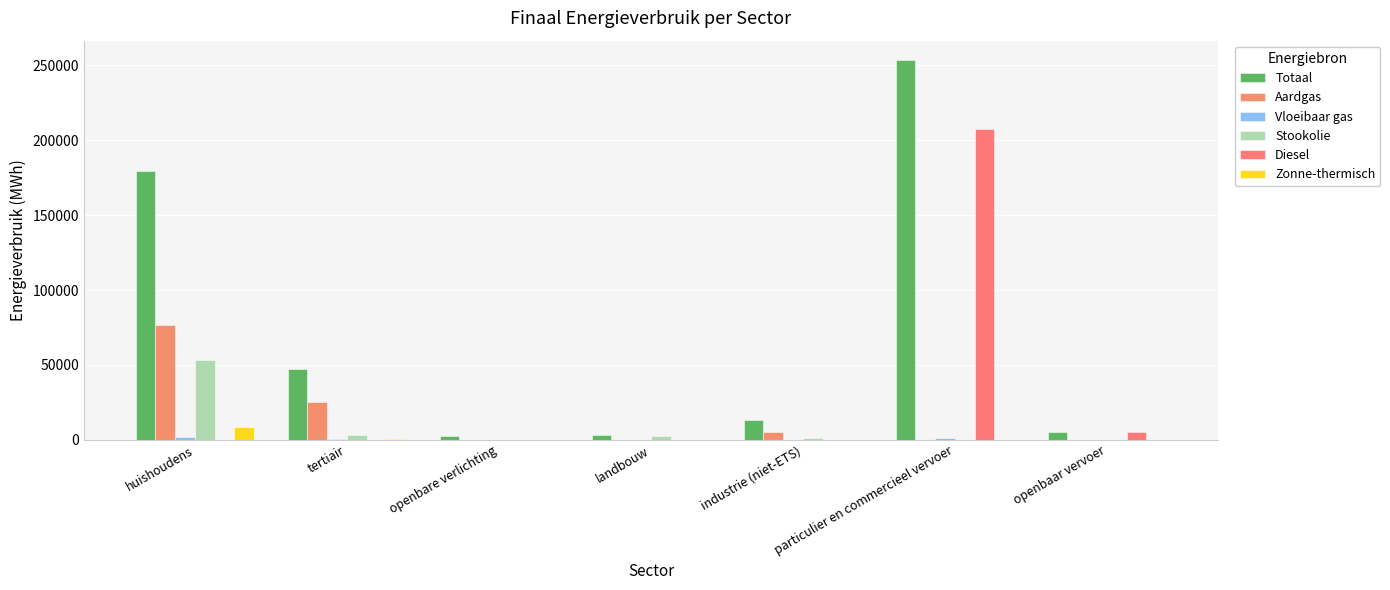

How many distinct data groups are displayed?

6